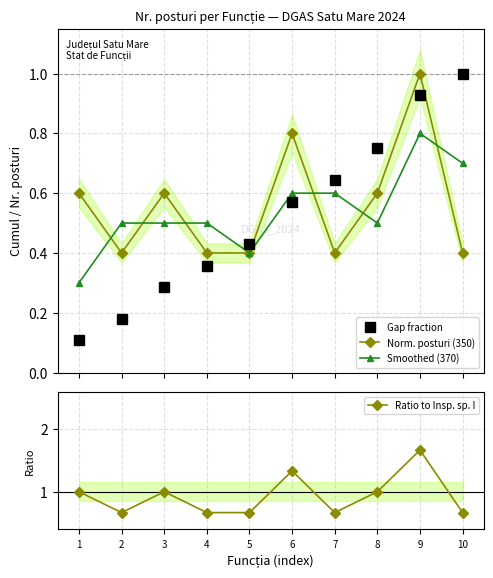

Reading left to right, extract all data points from this chart.

Gap fraction: 1=0.1	2=0.2	3=0.3	4=0.4	5=0.4	6=0.6	7=0.6	8=0.8	9=0.9	10=1.0
Norm. posturi (350): 1=0.6	2=0.4	3=0.6	4=0.4	5=0.4	6=0.8	7=0.4	8=0.6	9=1.0	10=0.4
Smoothed (370): 1=0.3	2=0.5	3=0.5	4=0.5	5=0.4	6=0.6	7=0.6	8=0.5	9=0.8	10=0.7
Ratio to Insp. sp. I: 1=1.0	2=0.7	3=1.0	4=0.7	5=0.7	6=1.3	7=0.7	8=1.0	9=1.7	10=0.7